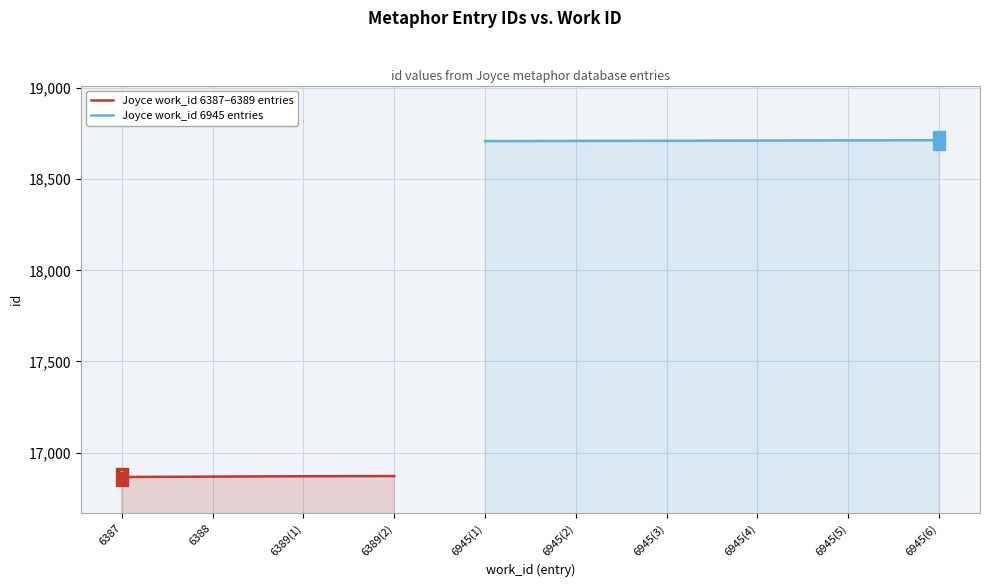

What is the change in value from 6945 to 6945?

+1